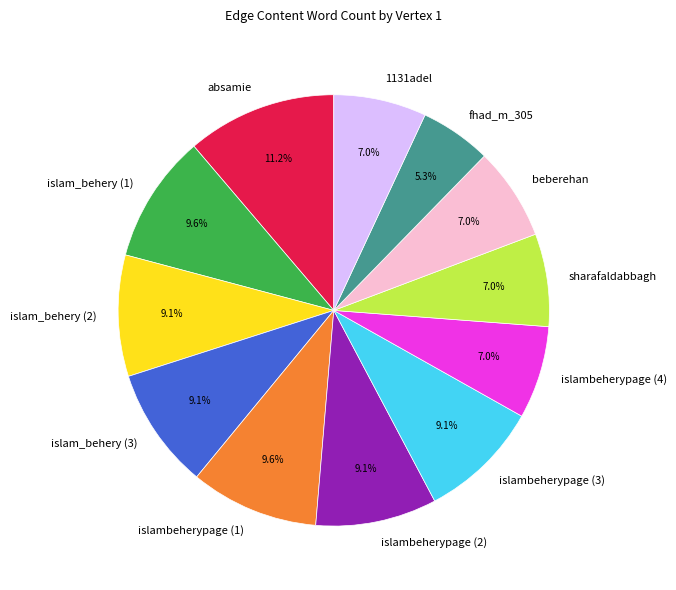

Which slice is the smallest?

fhad_m_305